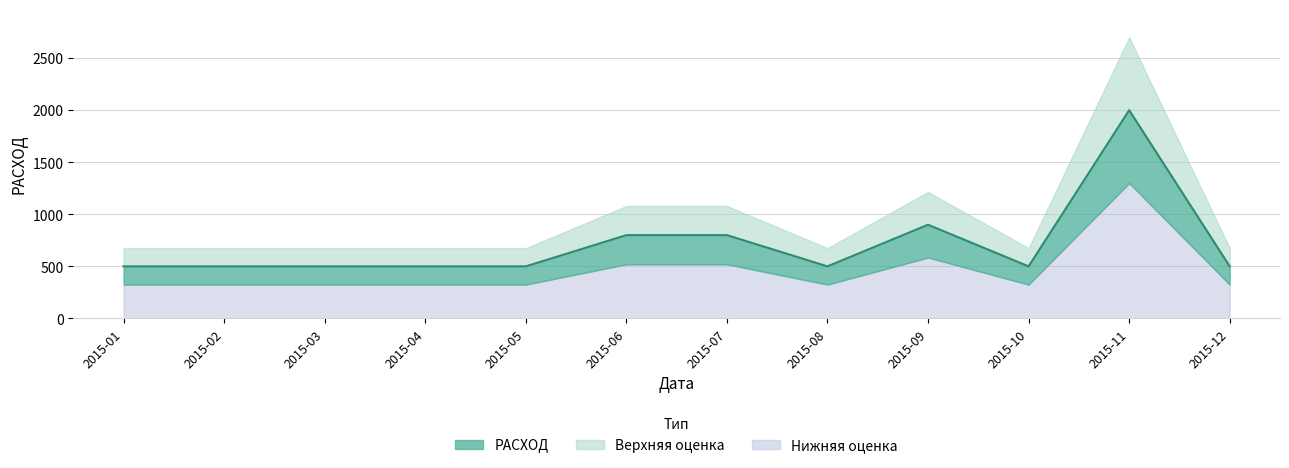

Rank the categories by value from highest to lowest.

2015-11, 2015-09, 2015-06, 2015-07, 2015-01, 2015-02, 2015-03, 2015-04, 2015-05, 2015-08, 2015-10, 2015-12